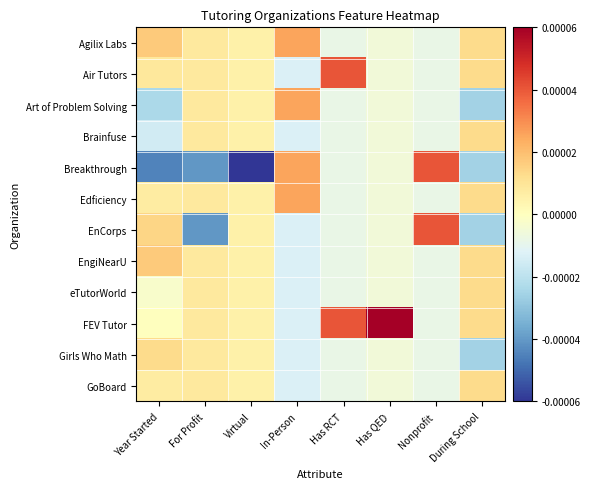

Reading right to left, extract all data points from this chart.

Agilix Labs: During School=0.0	Nonprofit=-0.0	Has QED=-0.0	Has RCT=-0.0	In-Person=0.0	Virtual=0.0	For Profit=0.0	Year Started=0.0
Air Tutors: During School=0.0	Nonprofit=-0.0	Has QED=-0.0	Has RCT=0.0	In-Person=-0.0	Virtual=0.0	For Profit=0.0	Year Started=0.0
Art of Problem Solving: During School=-0.0	Nonprofit=-0.0	Has QED=-0.0	Has RCT=-0.0	In-Person=0.0	Virtual=0.0	For Profit=0.0	Year Started=-0.0
Brainfuse: During School=0.0	Nonprofit=-0.0	Has QED=-0.0	Has RCT=-0.0	In-Person=-0.0	Virtual=0.0	For Profit=0.0	Year Started=-0.0
Breakthrough: During School=-0.0	Nonprofit=0.0	Has QED=-0.0	Has RCT=-0.0	In-Person=0.0	Virtual=-0.0	For Profit=-0.0	Year Started=-0.0
Edficiency: During School=0.0	Nonprofit=-0.0	Has QED=-0.0	Has RCT=-0.0	In-Person=0.0	Virtual=0.0	For Profit=0.0	Year Started=0.0
EnCorps: During School=-0.0	Nonprofit=0.0	Has QED=-0.0	Has RCT=-0.0	In-Person=-0.0	Virtual=0.0	For Profit=-0.0	Year Started=0.0
EngiNearU: During School=0.0	Nonprofit=-0.0	Has QED=-0.0	Has RCT=-0.0	In-Person=-0.0	Virtual=0.0	For Profit=0.0	Year Started=0.0
eTutorWorld: During School=0.0	Nonprofit=-0.0	Has QED=-0.0	Has RCT=-0.0	In-Person=-0.0	Virtual=0.0	For Profit=0.0	Year Started=-0.0
FEV Tutor: During School=0.0	Nonprofit=-0.0	Has QED=0.0	Has RCT=0.0	In-Person=-0.0	Virtual=0.0	For Profit=0.0	Year Started=0.0
Girls Who Math: During School=-0.0	Nonprofit=-0.0	Has QED=-0.0	Has RCT=-0.0	In-Person=-0.0	Virtual=0.0	For Profit=0.0	Year Started=0.0
GoBoard: During School=0.0	Nonprofit=-0.0	Has QED=-0.0	Has RCT=-0.0	In-Person=-0.0	Virtual=0.0	For Profit=0.0	Year Started=0.0